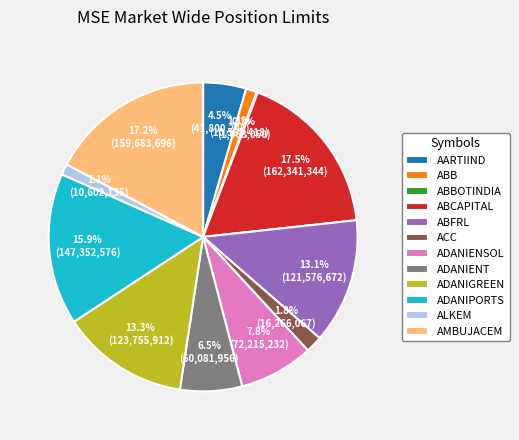

To the nearest percent, what is the average slice percentage?

8%